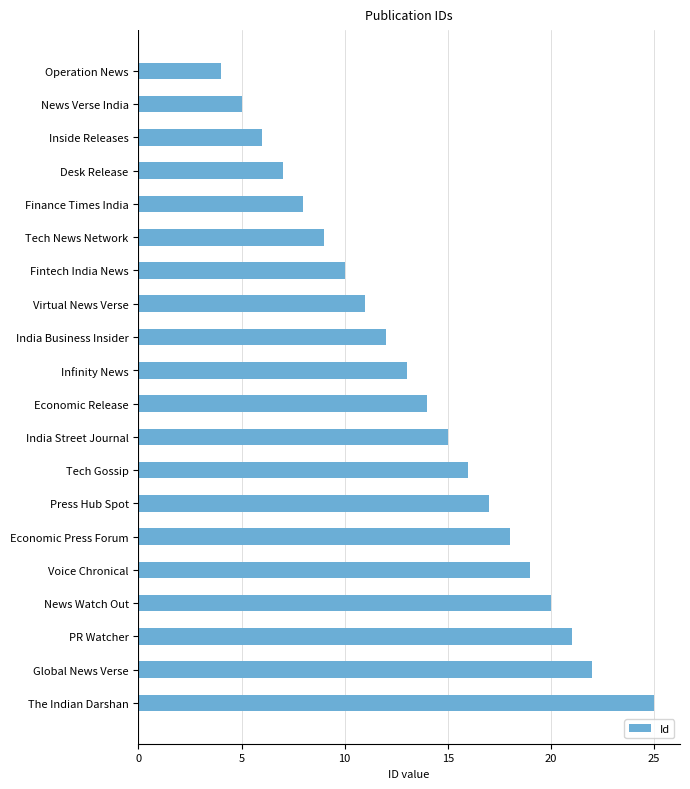

What is the change in value from Fintech India News to Economic Press Forum?

+8